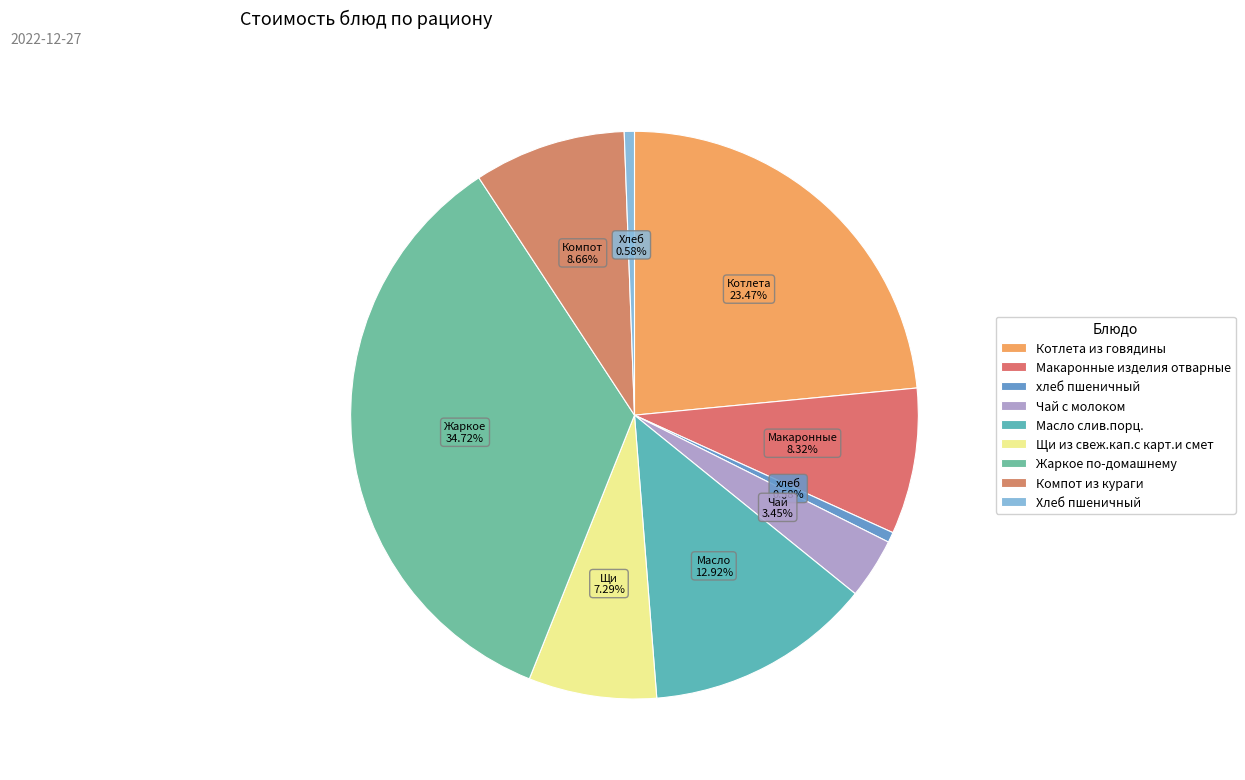

Approximately how many times larger is the value at Жаркое по-домашнему compared to Макаронные изделия отварные?

4.2